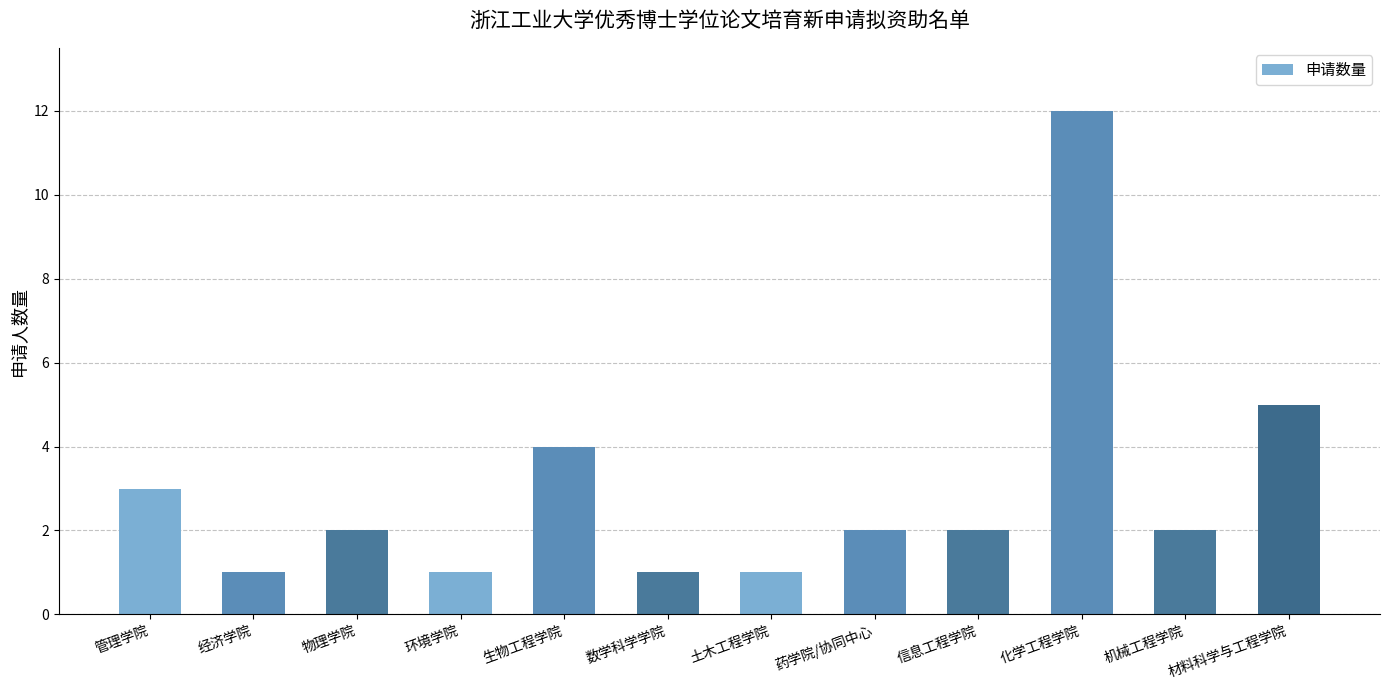

The chart shows a value of 1 at 经济学院. True or false?

True